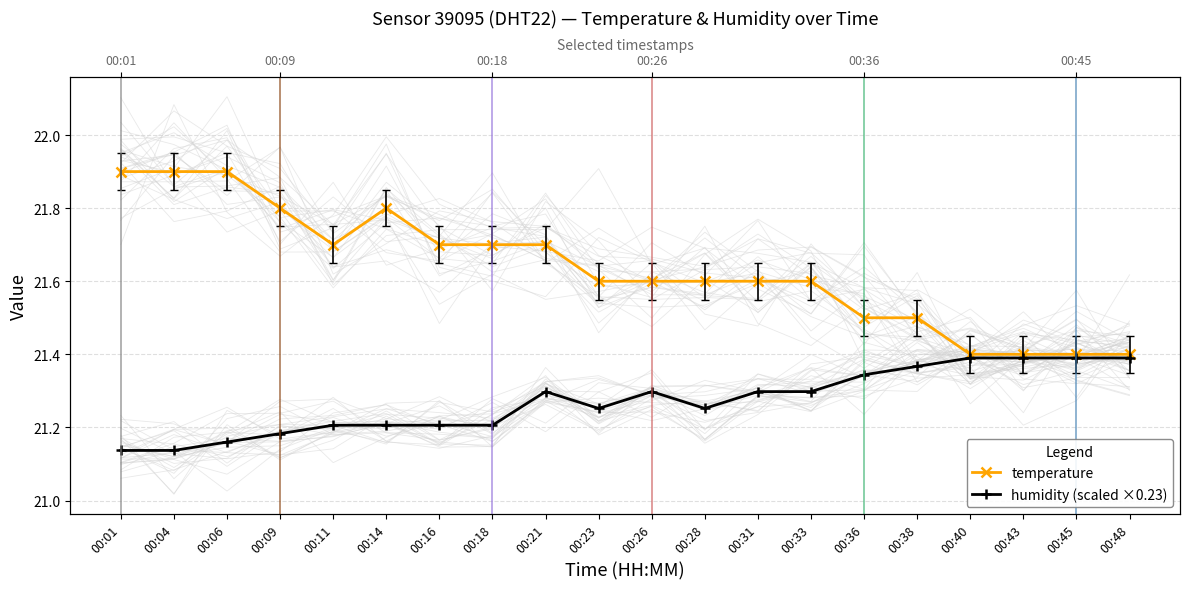

What is the sum of the temperature values at 00:31 and 00:23?

43.2